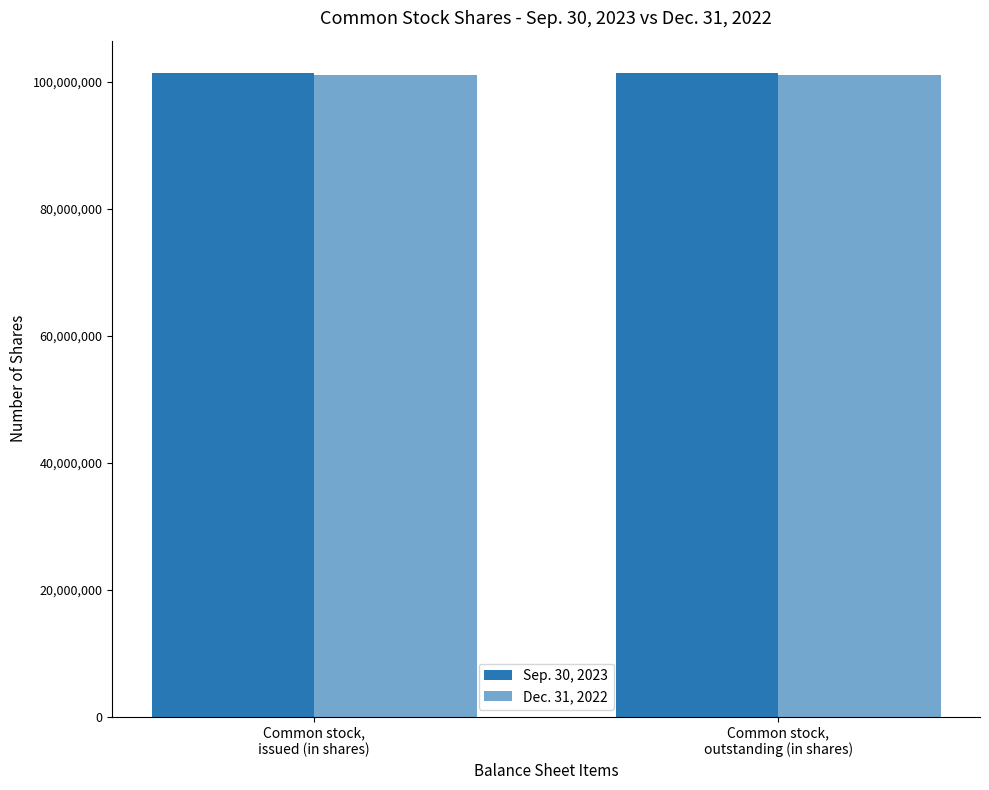

What is the total value across all series at Common stock,
outstanding (in shares)?

202343843